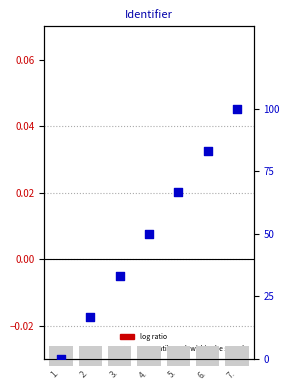

Which series reaches the maximum Y coordinate?

percentile rank within the sample